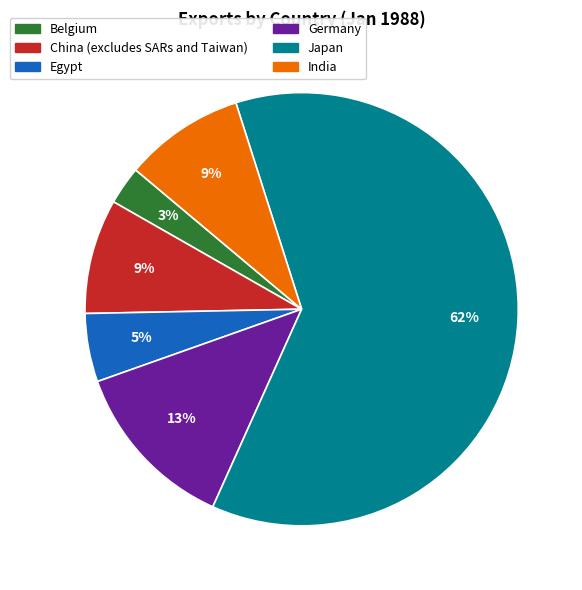

Does Belgium account for over 50% of the chart?

No